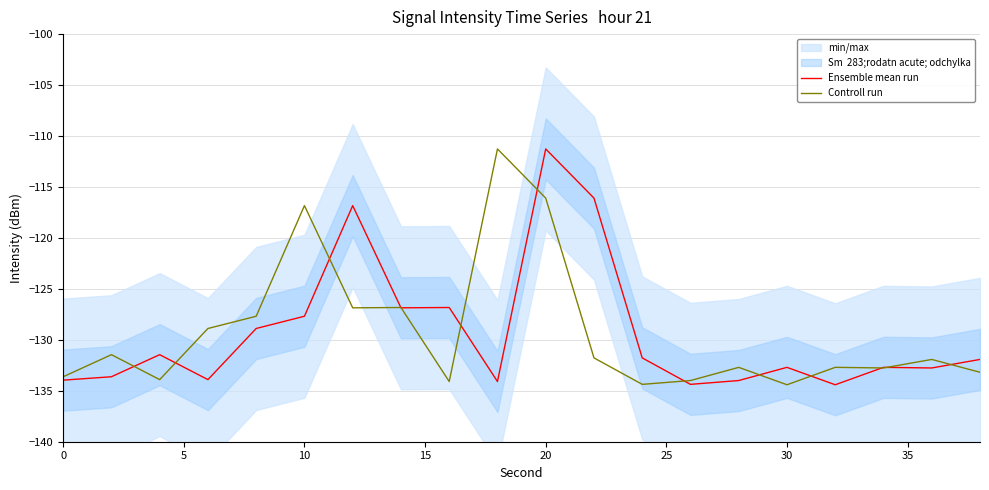

What is the lowest value of the Ensemble mean run series?

-134.4